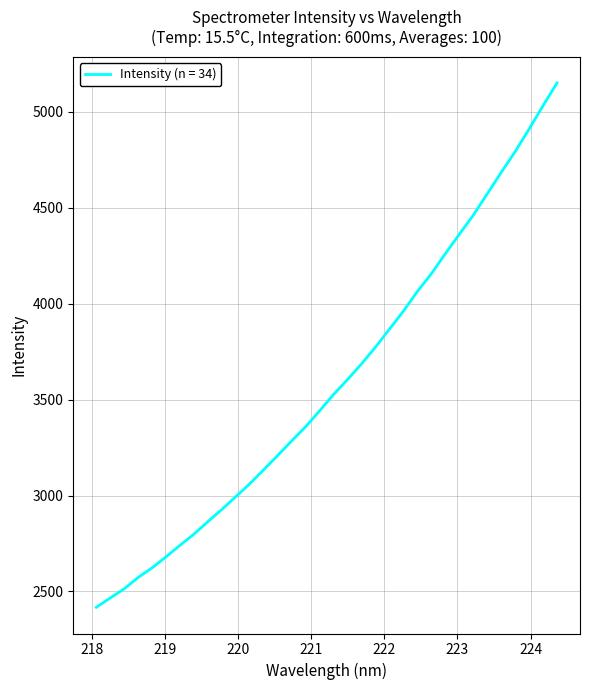

What is the maximum value shown in the chart?

5151.2